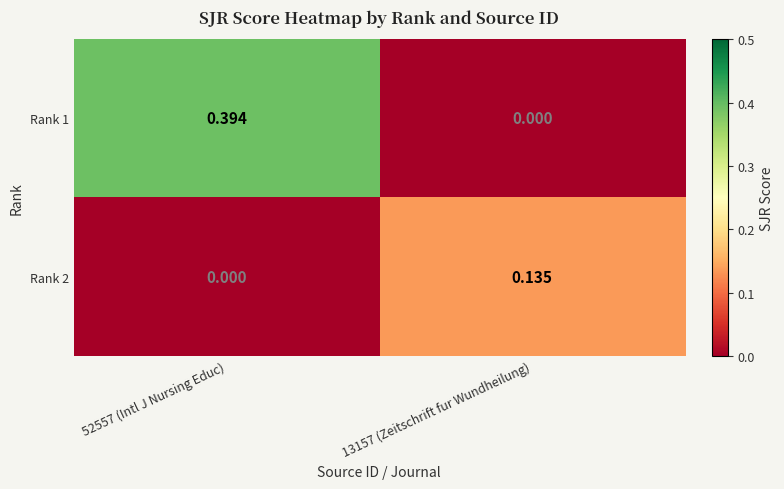

Is the value of Rank 2 at 52557 (Intl J Nursing Educ) greater than the value of Rank 1 at 52557 (Intl J Nursing Educ)?

No